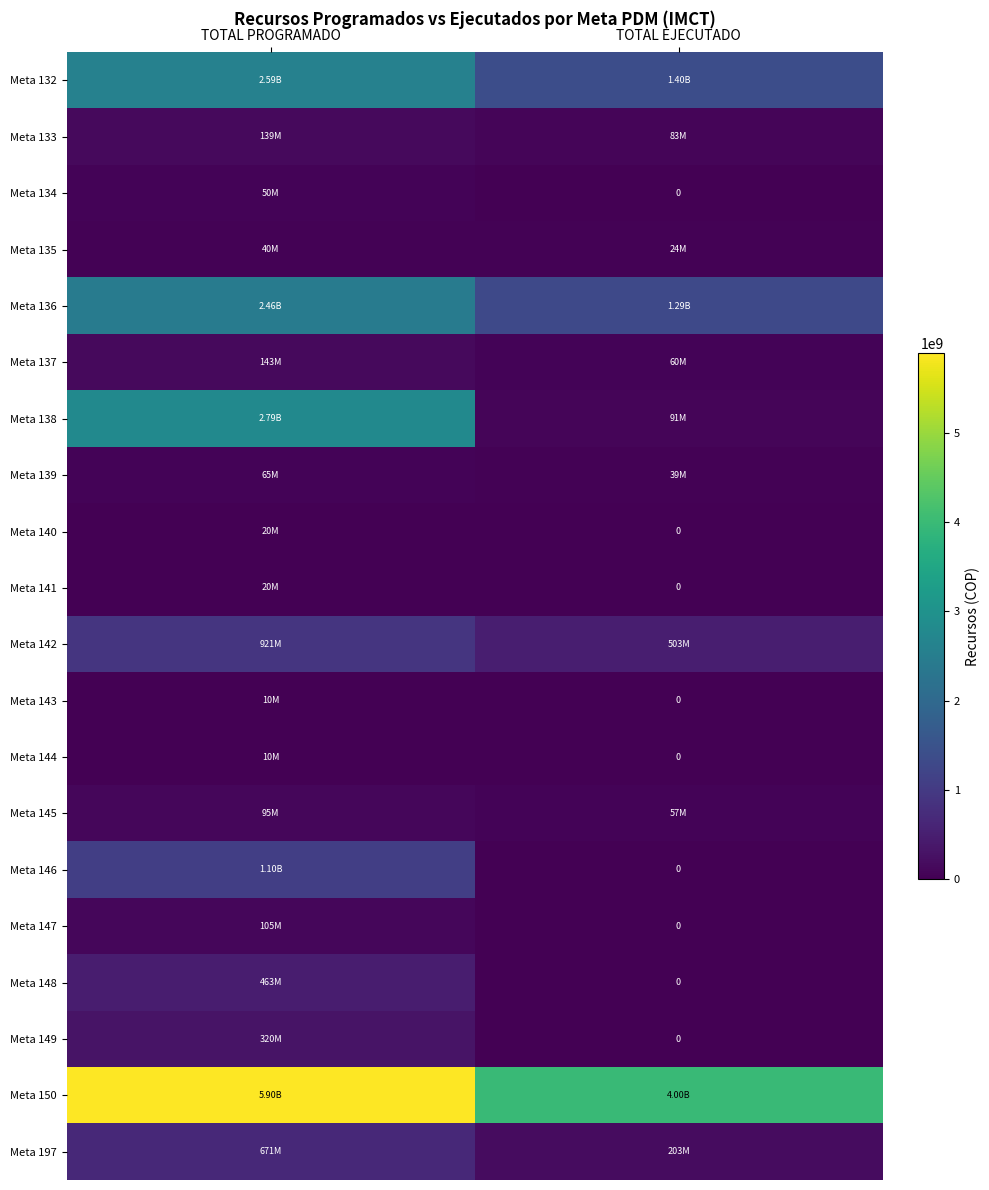

The Meta 145 series shows 57120000 at TOTAL EJECUTADO. True or false?

True